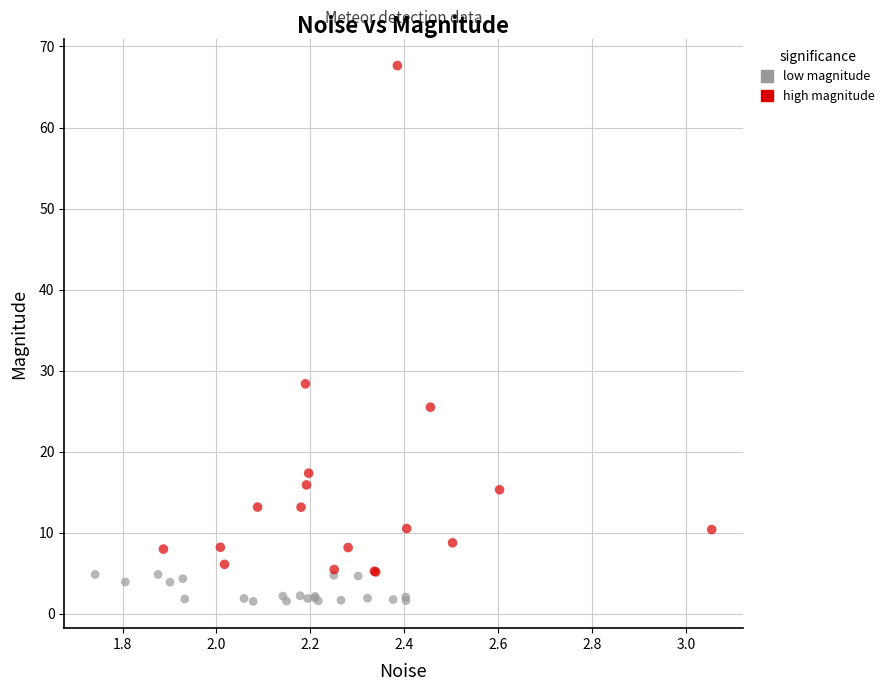

Which series reaches the minimum Y coordinate?

low magnitude